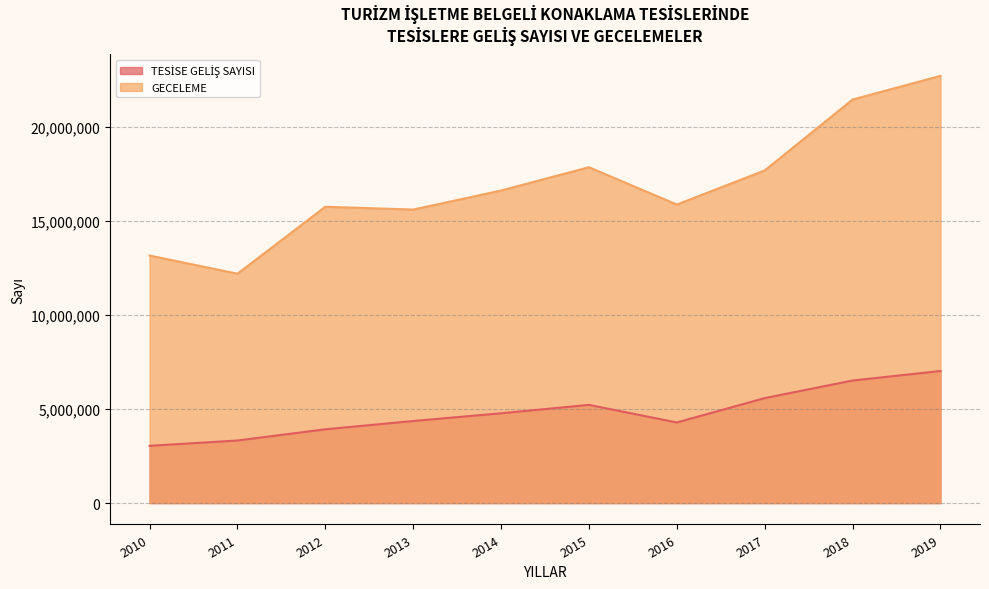

True or false: TESİSE GELİŞ SAYISI and GECELEME cross at least once.

False